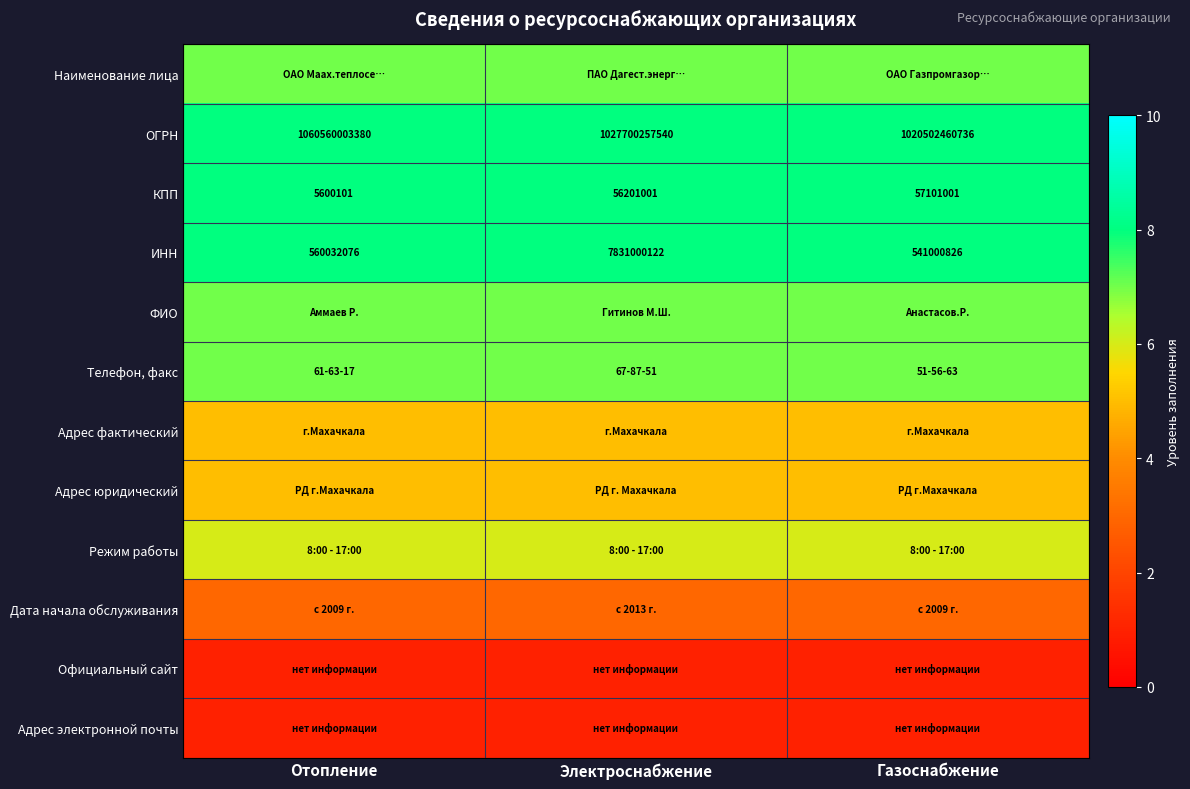

The value of ОГРН at Газоснабжение is 248851157312. True or false?

False